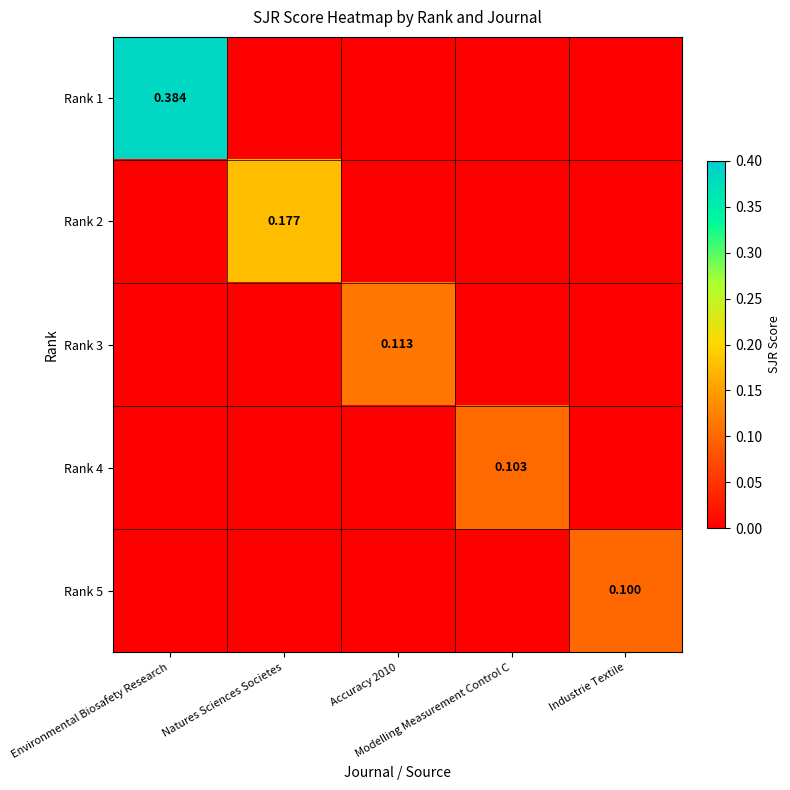

The value of Rank 1 at Accuracy 2010 is -0.2. True or false?

False